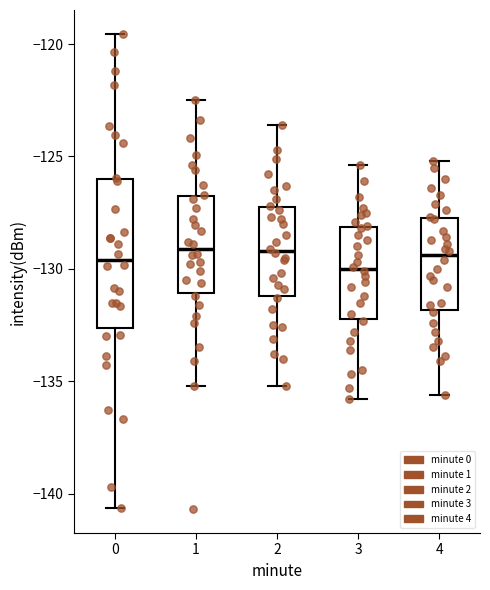

Comparing the boxes themselves (not the whiskers), which one is the tallest?

0